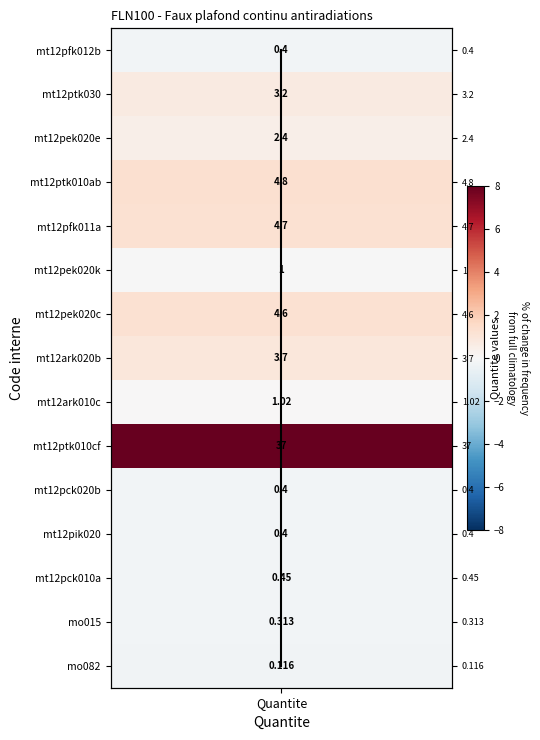

True or false: the data shows 8 at Quantite.

True